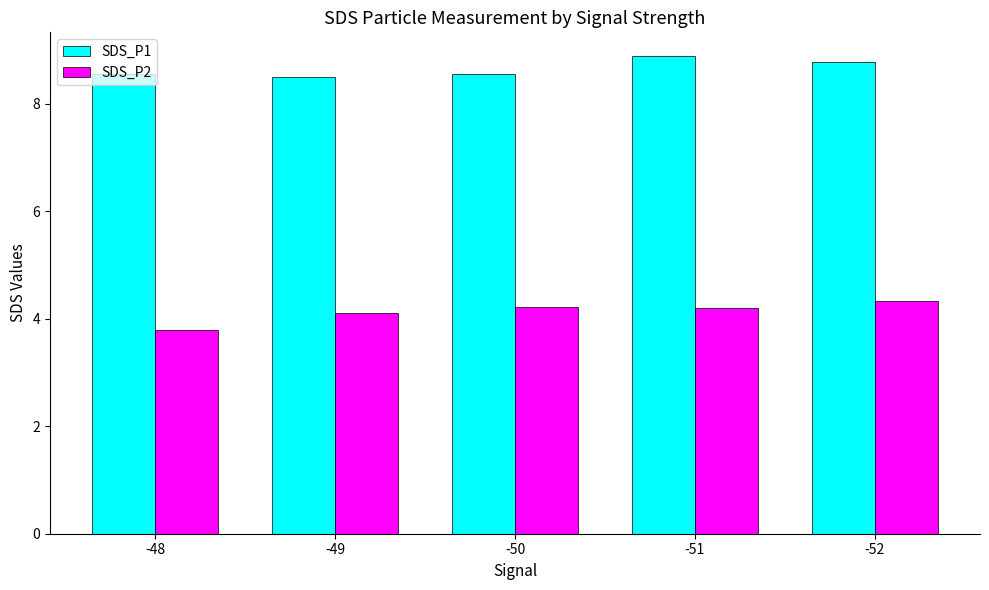

How many bars are there in total?

10